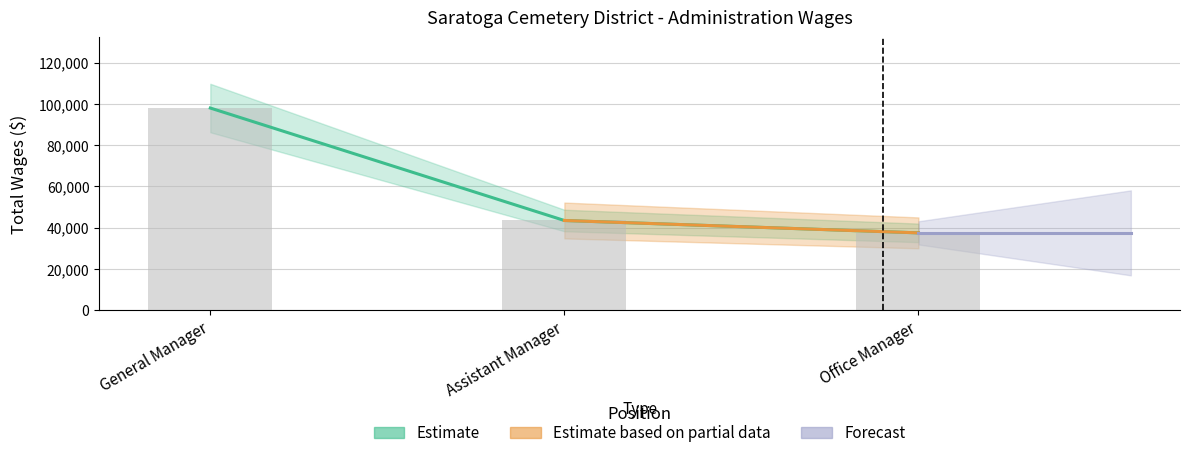

What is the greatest value displayed?

98000